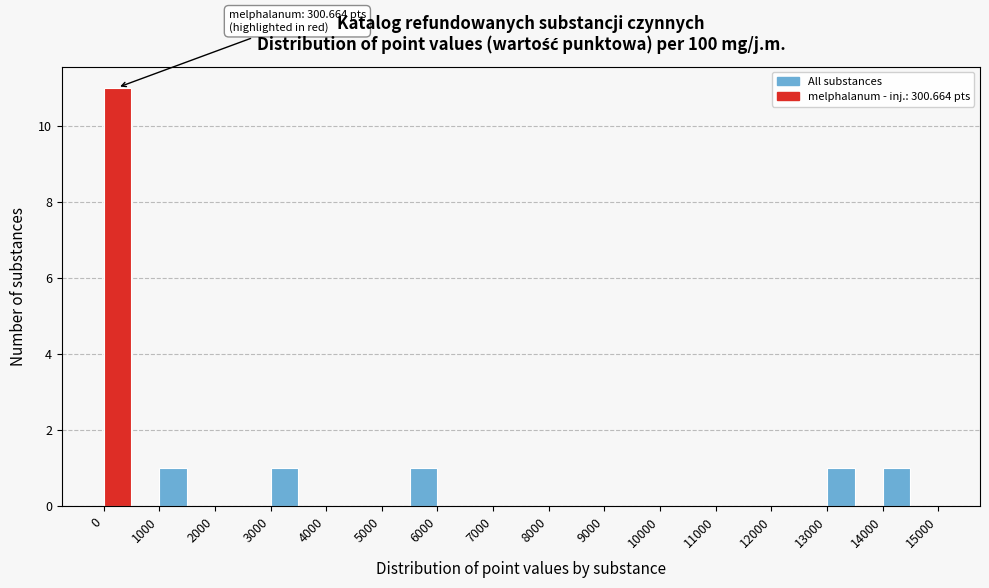

Which range on the x-axis has the tallest bar?

0 to 500